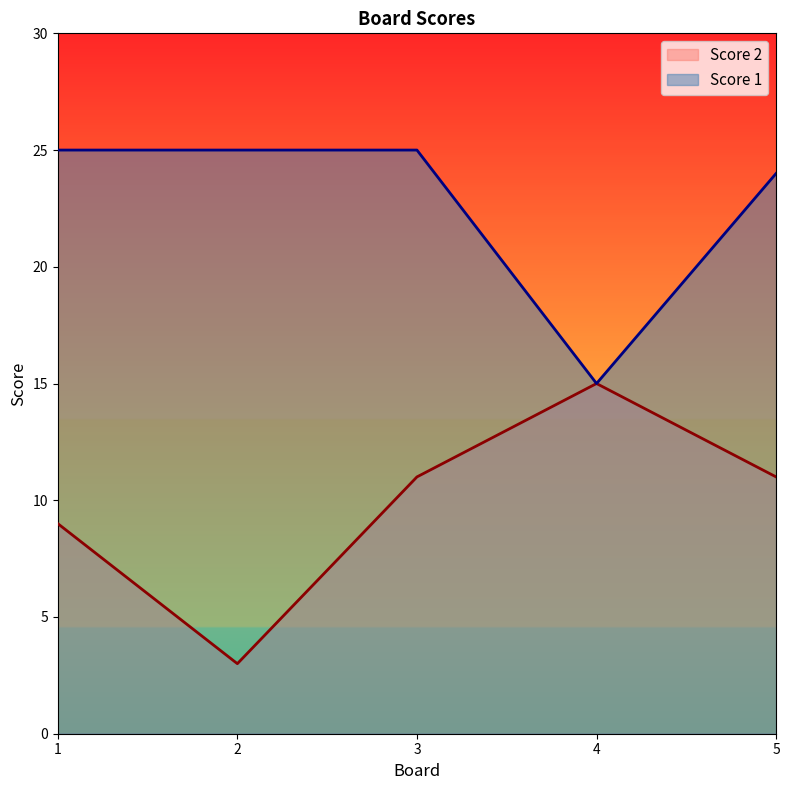

How many interior local peaks does the Score 2 series have?

1